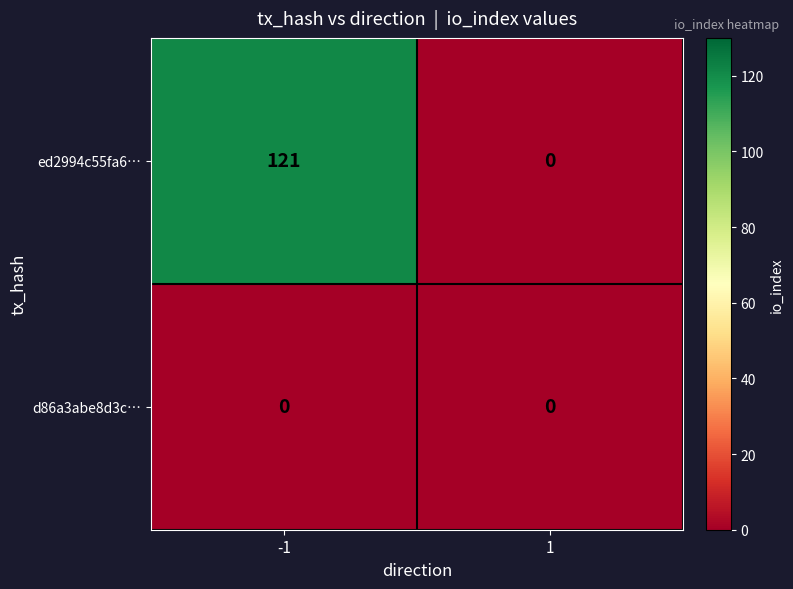

Is the value of d86a3abe8d3c… at -1 greater than the value of ed2994c55fa6… at -1?

No